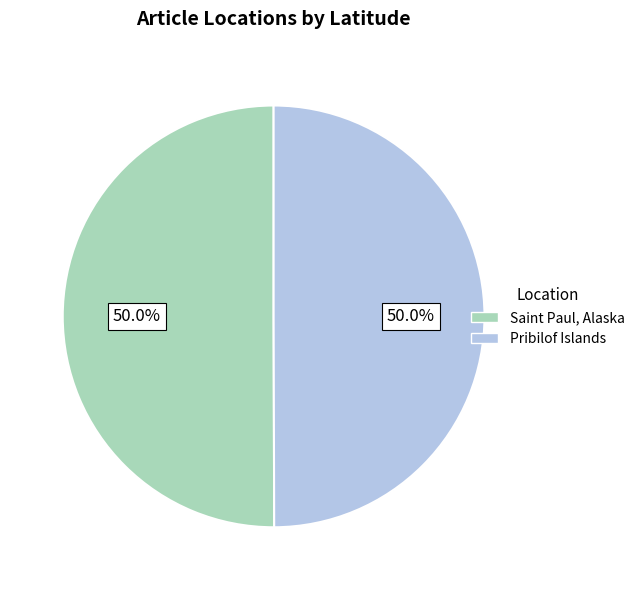

What is the ratio of the value at Pribilof Islands to the value at Saint Paul, Alaska?

1.0